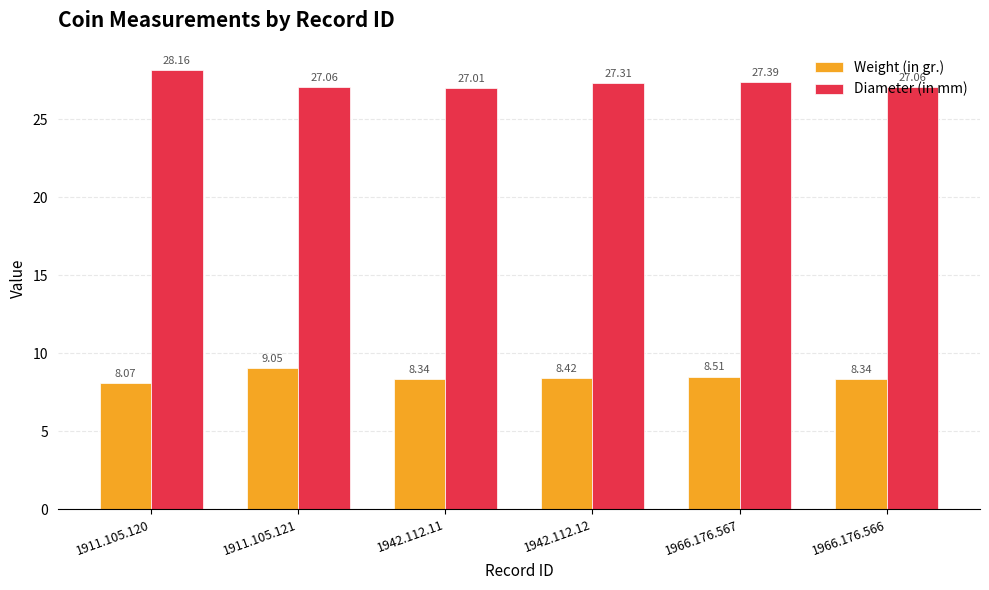

What is the value of the Diameter (in mm) bar at the 3rd from the left?

27.0